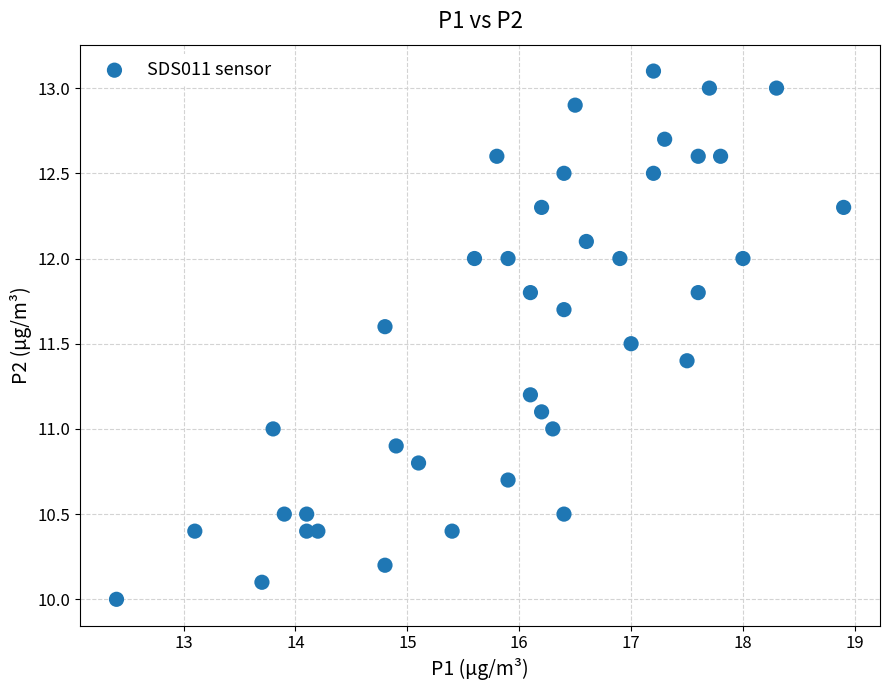

What is the range of Y values (max minus min)?

3.1